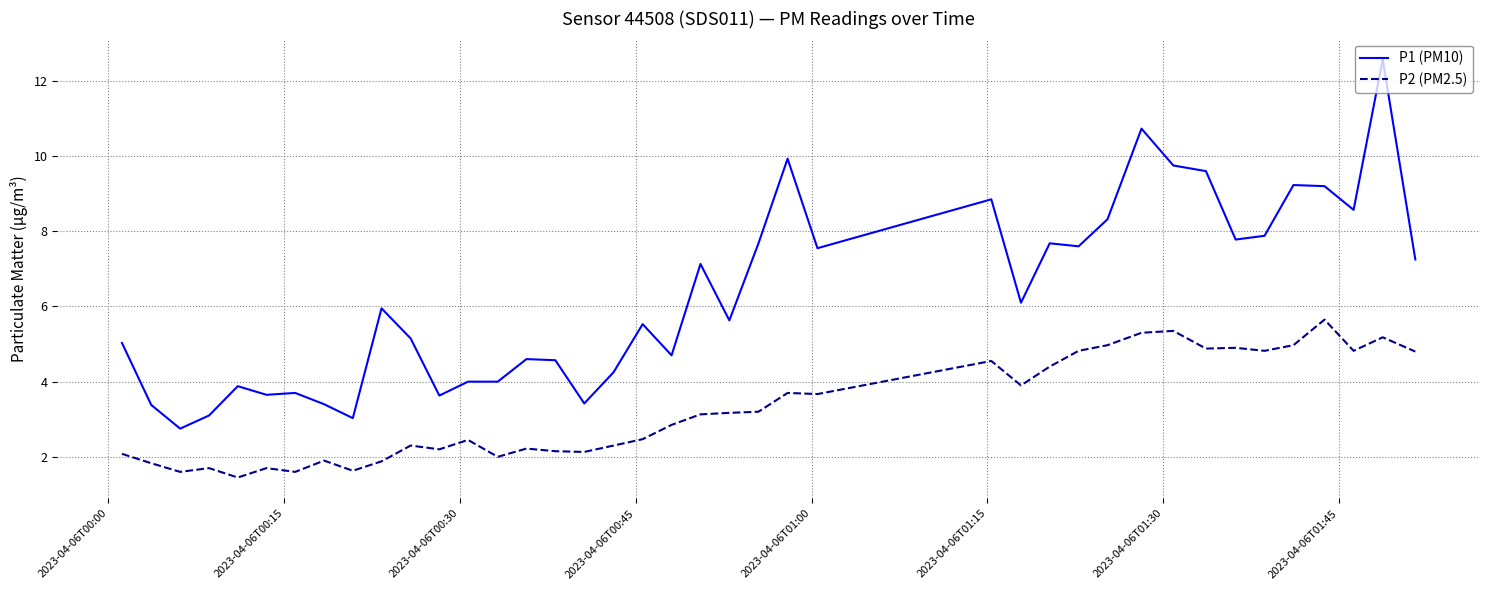

True or false: P2 (PM2.5) and P1 (PM10) cross at least once.

False